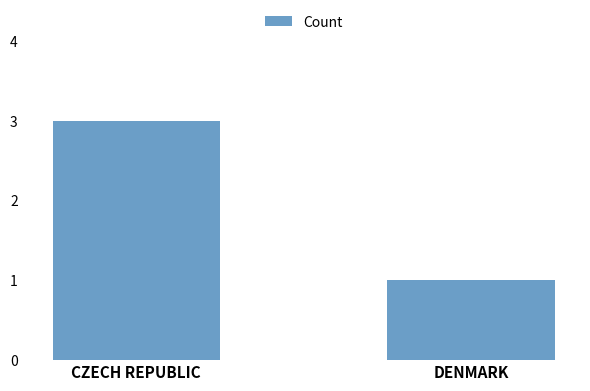

List the labels in order of value, largest first.

CZECH REPUBLIC, DENMARK